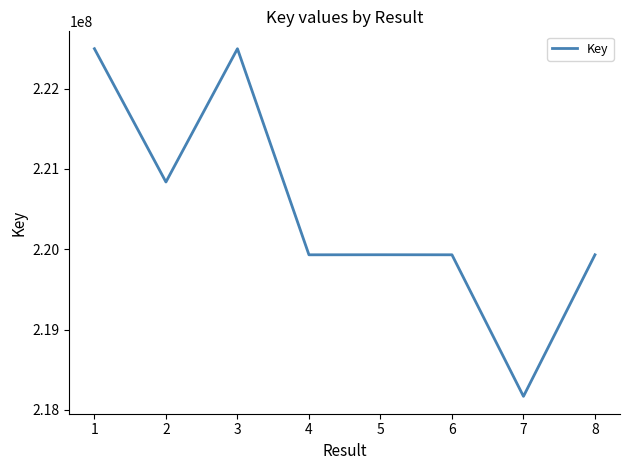

At which category does the data reach its first local peak?

3